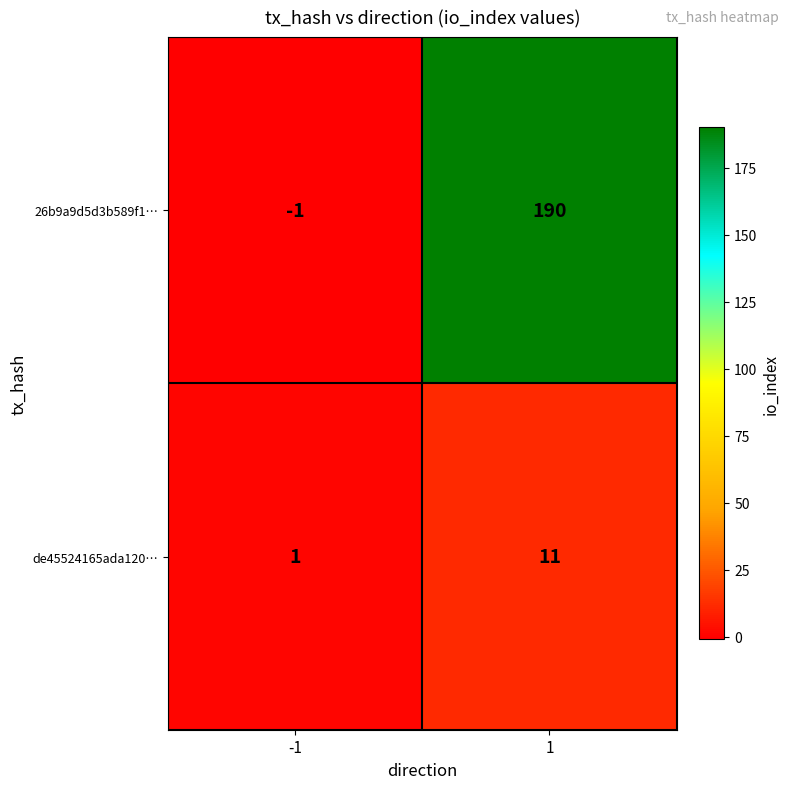

Which series changed the most between -1 and 1?

26b9a9d5d3b589f1…